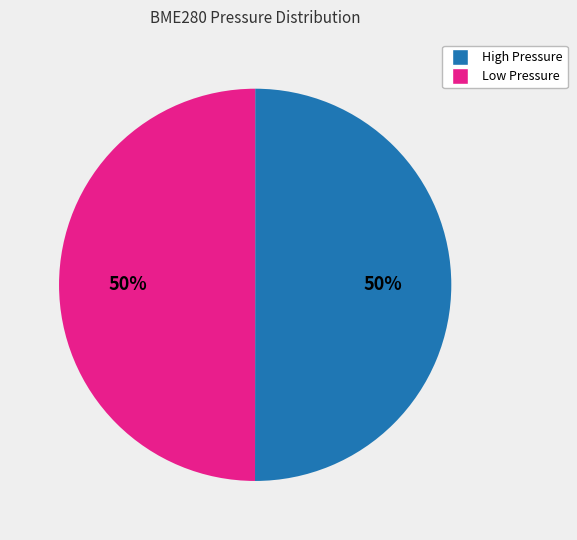

To the nearest percent, what is the average slice percentage?

50%